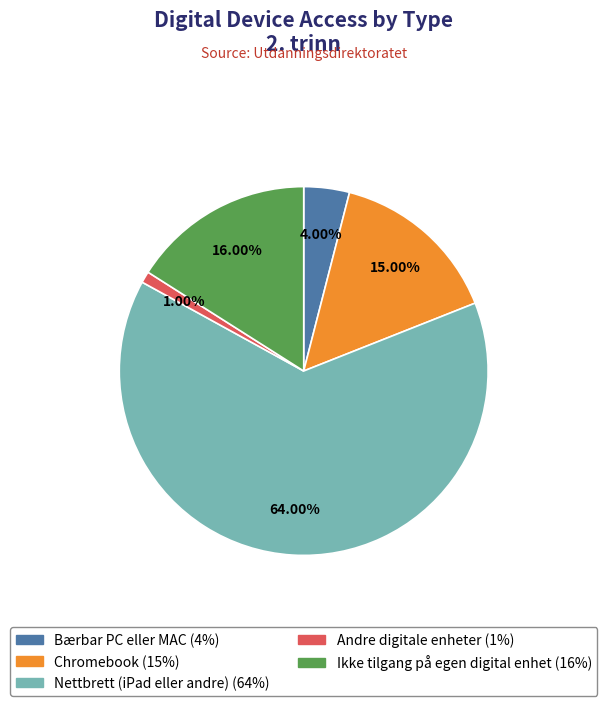

Count the number of slices in the pie.

5